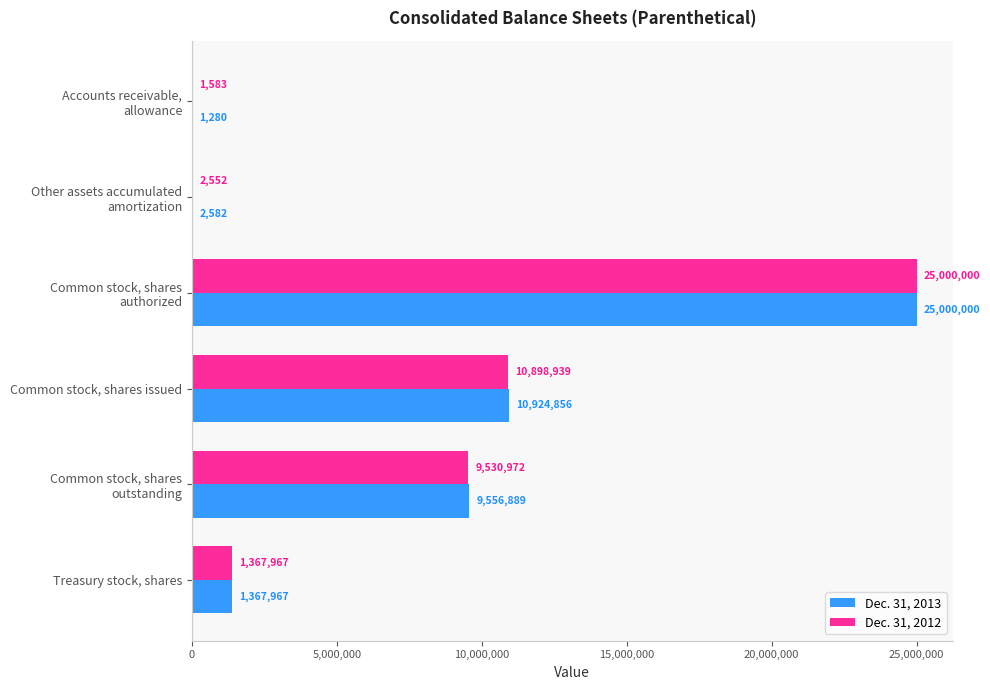

Which series has the largest total across all categories?

Dec. 31, 2013